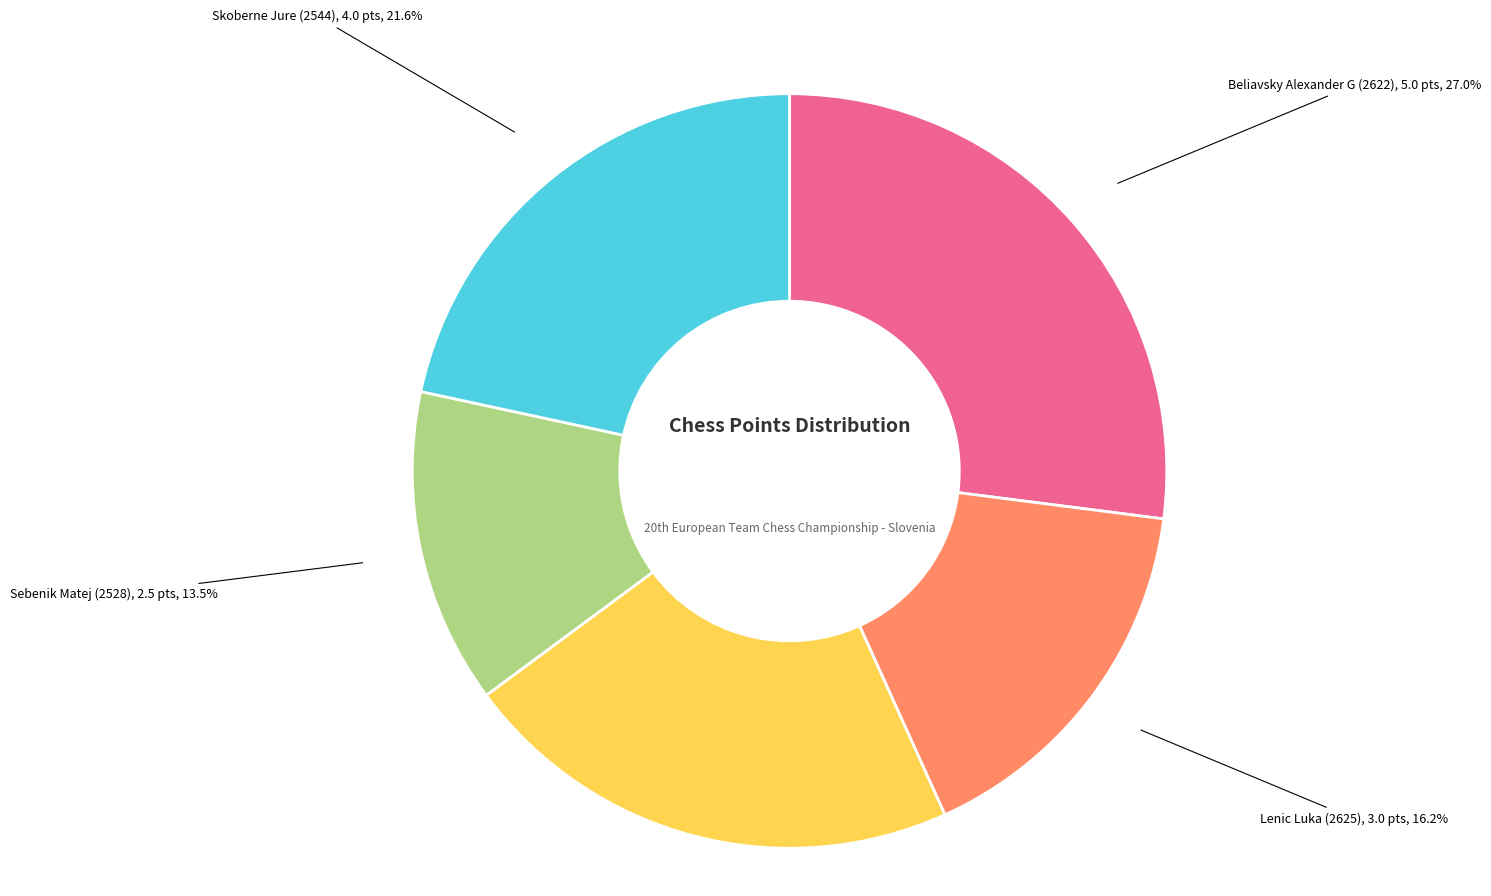

What is the smallest slice in the pie chart?

Sebenik Matej (2528)